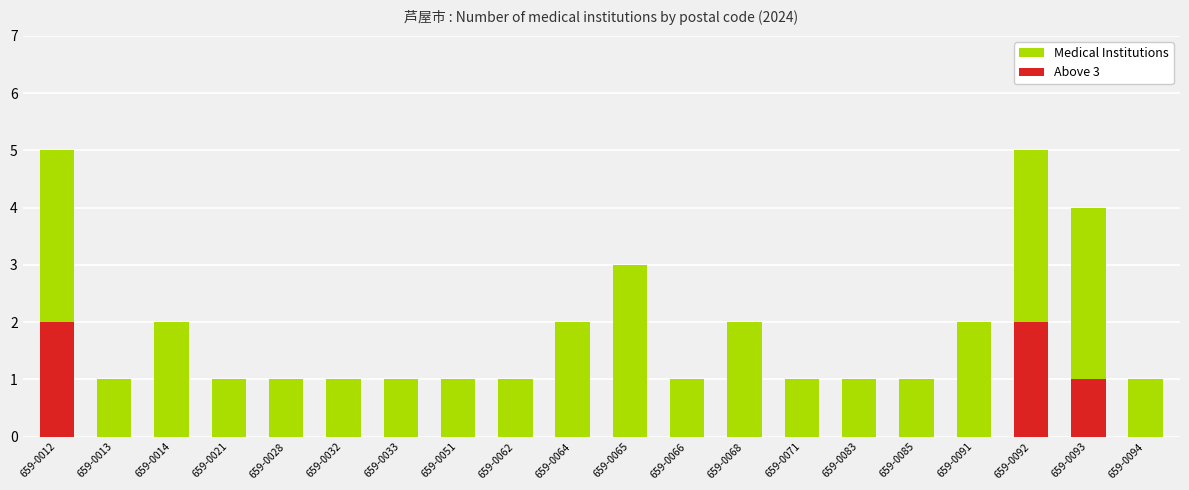

Which series has the largest total across all categories?

Medical Institutions